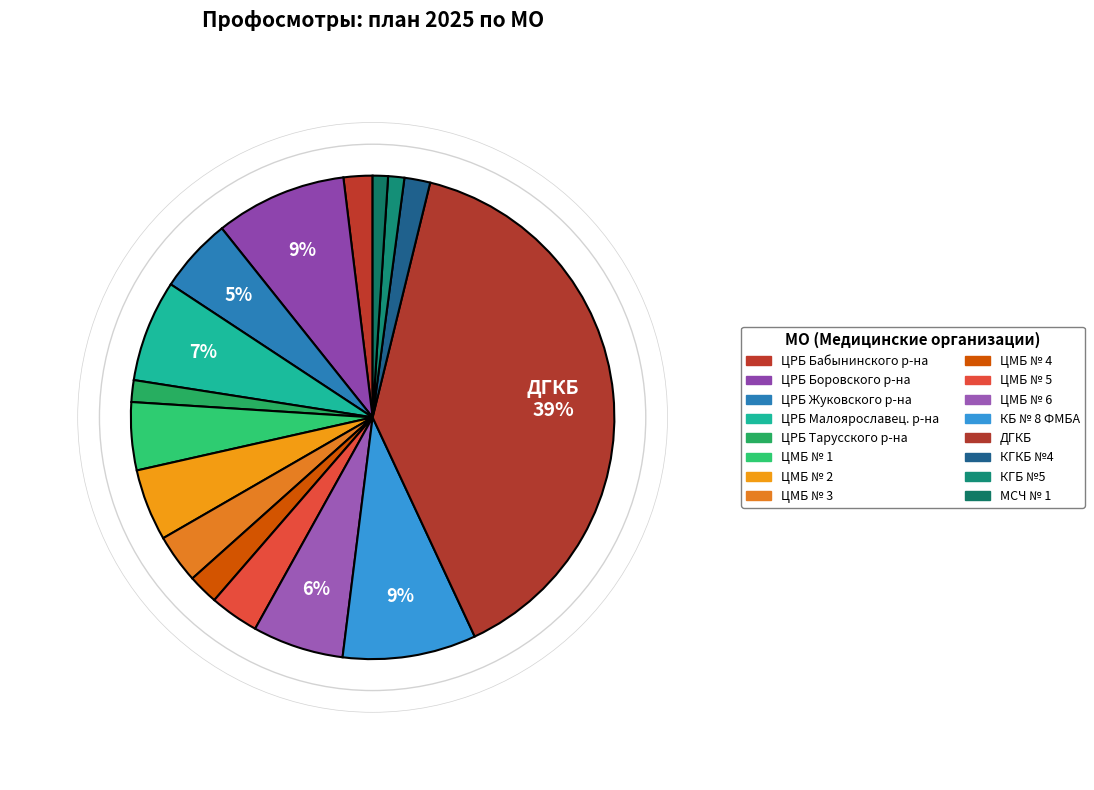

Count the number of slices in the pie.

16